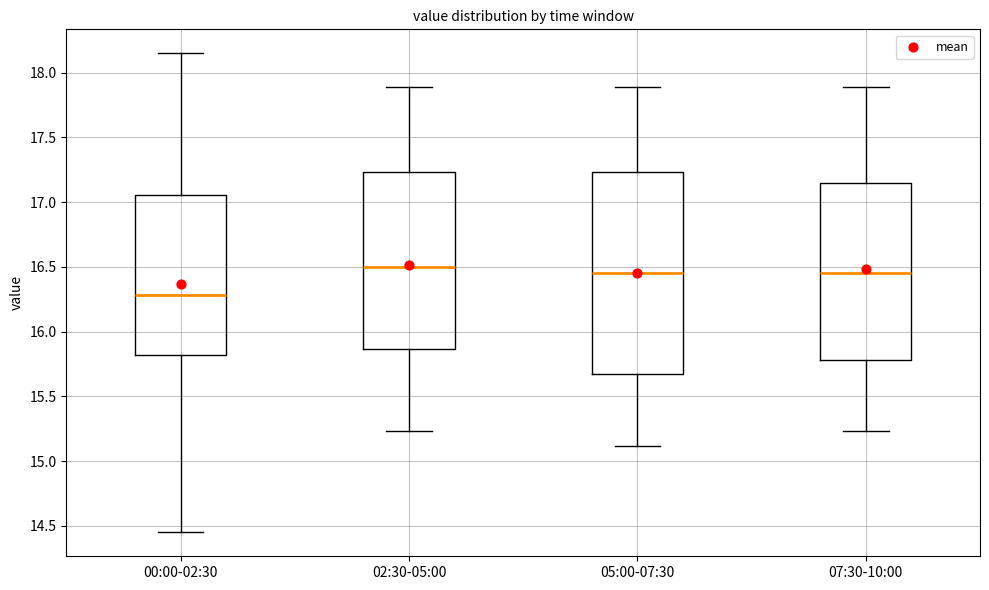

Which box's median line is the highest?

02:30-05:00